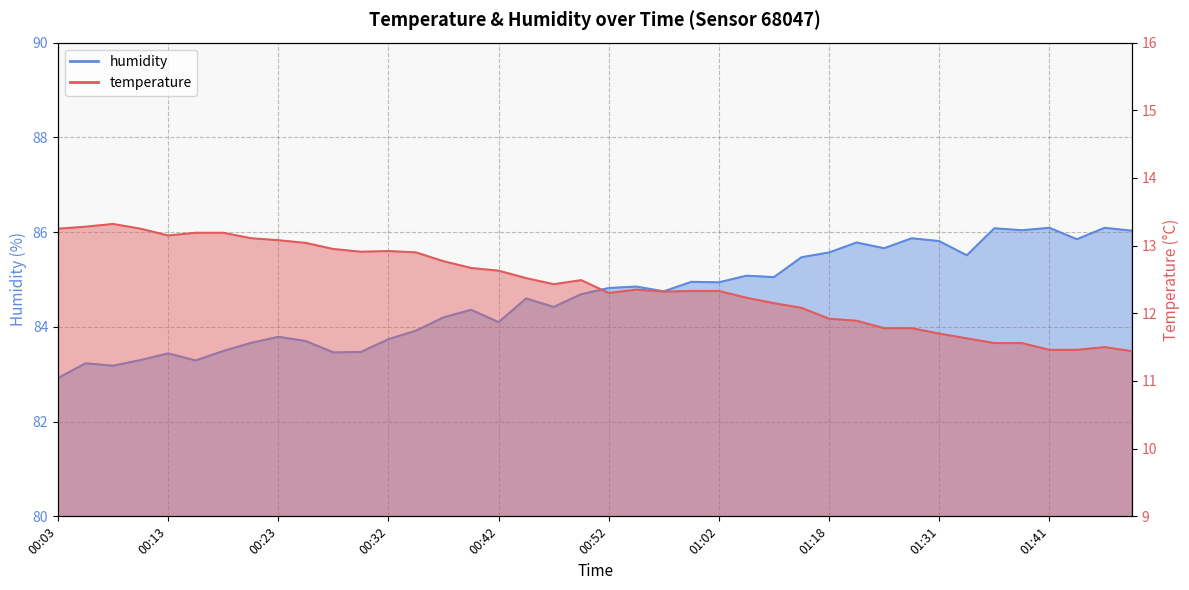

What is the difference between the second highest and minimum values in the temperature series?

1.8